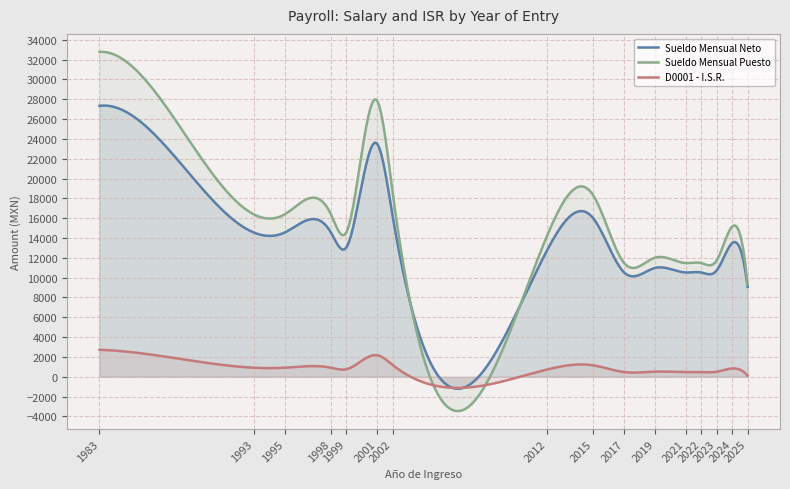

Which series changed the most between 2002 and 2023?

Sueldo Mensual Puesto